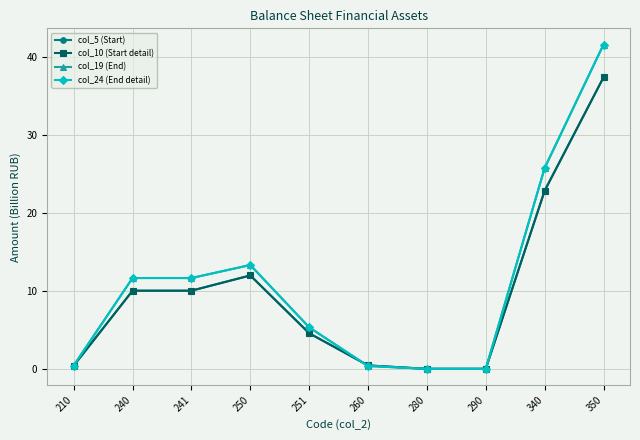

Does the chart have visible grid lines?

Yes